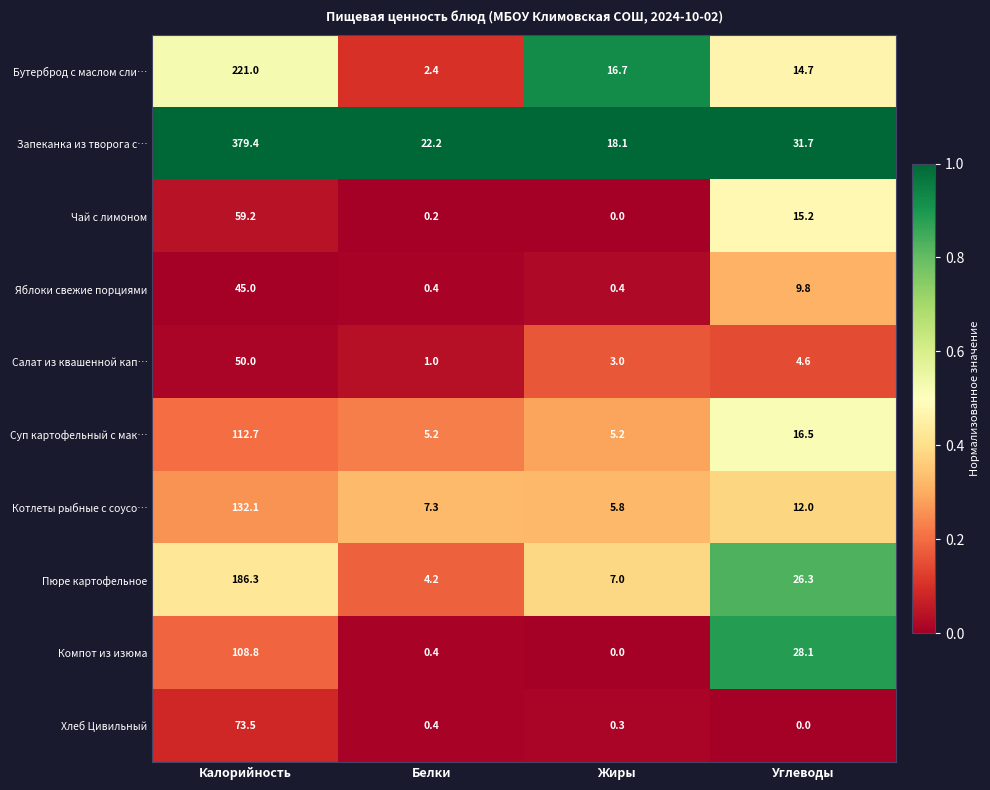

List the series in order of their peak value, highest first.

Запеканка из творога с…, Бутерброд с маслом сли…, Пюре картофельное, Котлеты рыбные с соусо…, Суп картофельный с мак…, Компот из изюма, Хлеб Цивильный, Чай с лимоном, Cалат из квашенной кап…, Яблоки свежие порциями